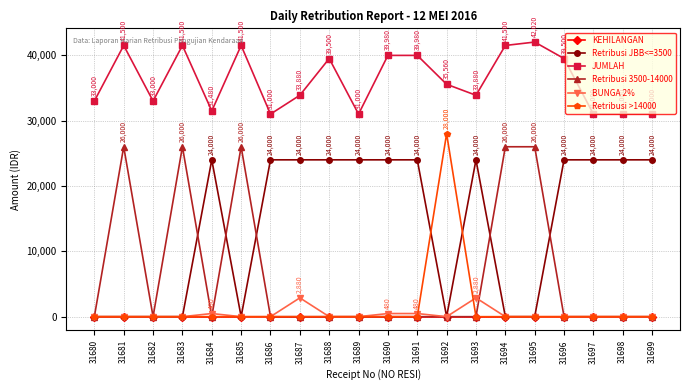

Between 31688 and 31698, which series saw the biggest shift?

JUMLAH